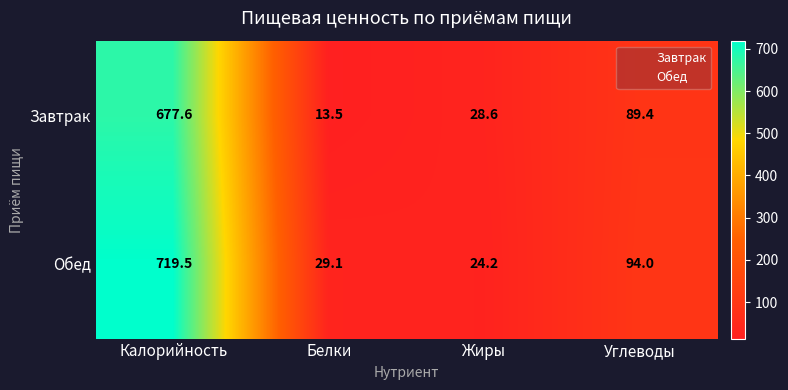

What is the lowest value of the Завтрак series?

13.5